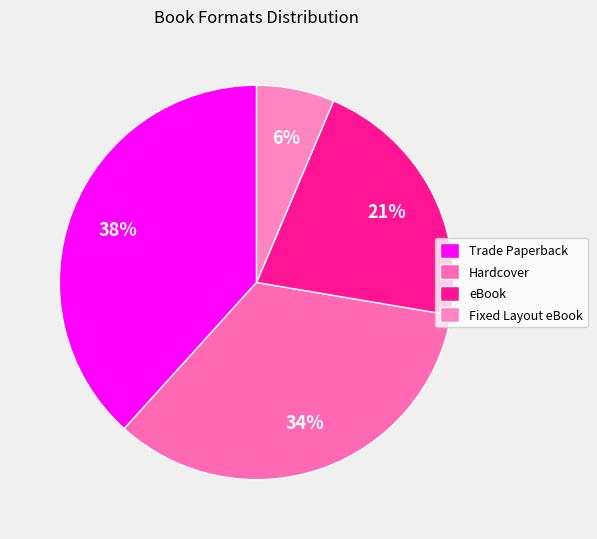

How many segments does this pie chart have?

4